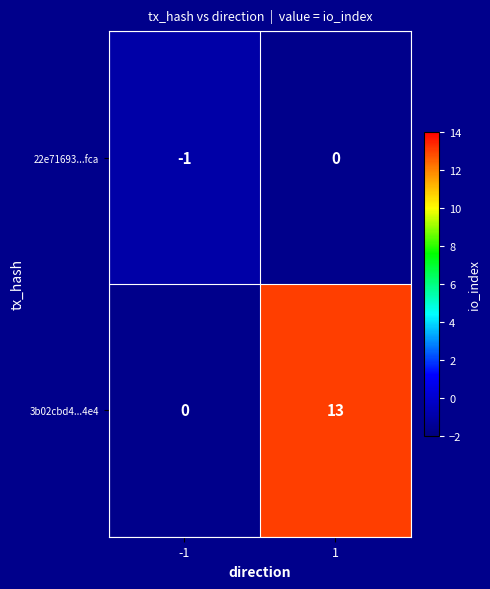

The value of 3b02cbd4...4e4 at 1 is 8. True or false?

False